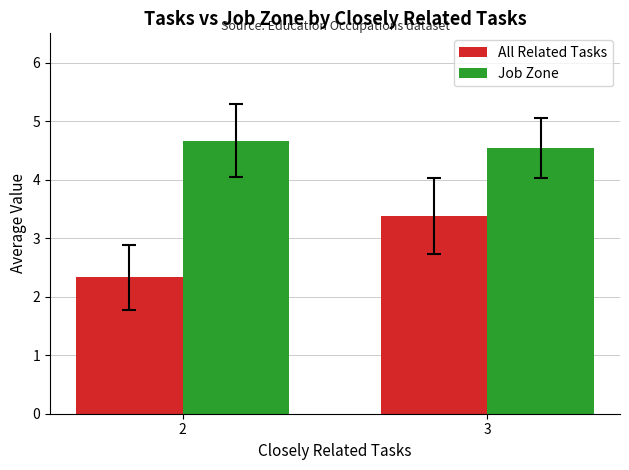

Which category has the lowest value in the Job Zone series?

3